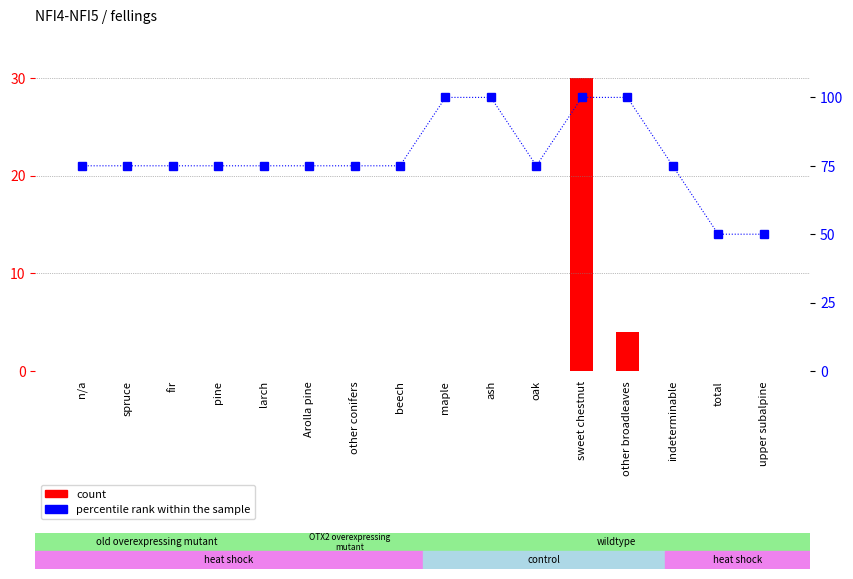

True or false: percentile rank within the sample has a value of 122 at beech.

False